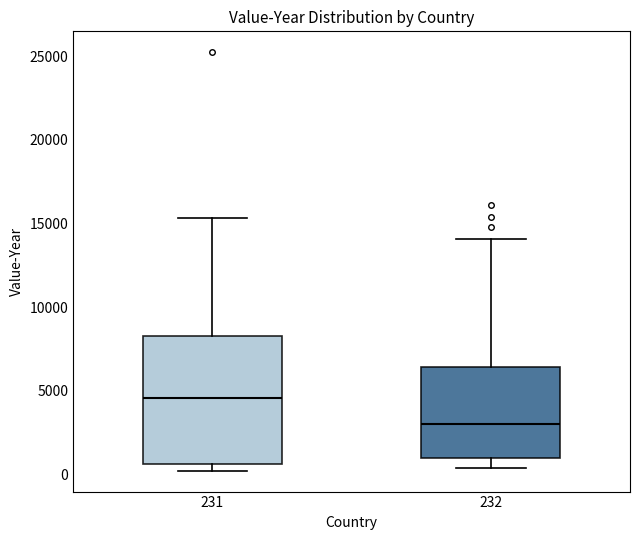

Reading left to right, read every box against the y-axis: the position of its median line, the range the box covers, and the ends of its whiskers. The values are not printed on the chart, so give them approximately, as read against the axis.

231: median 4500, box 500 to 8500, whiskers 0 to 15500
232: median 3000, box 1000 to 6500, whiskers 500 to 14000